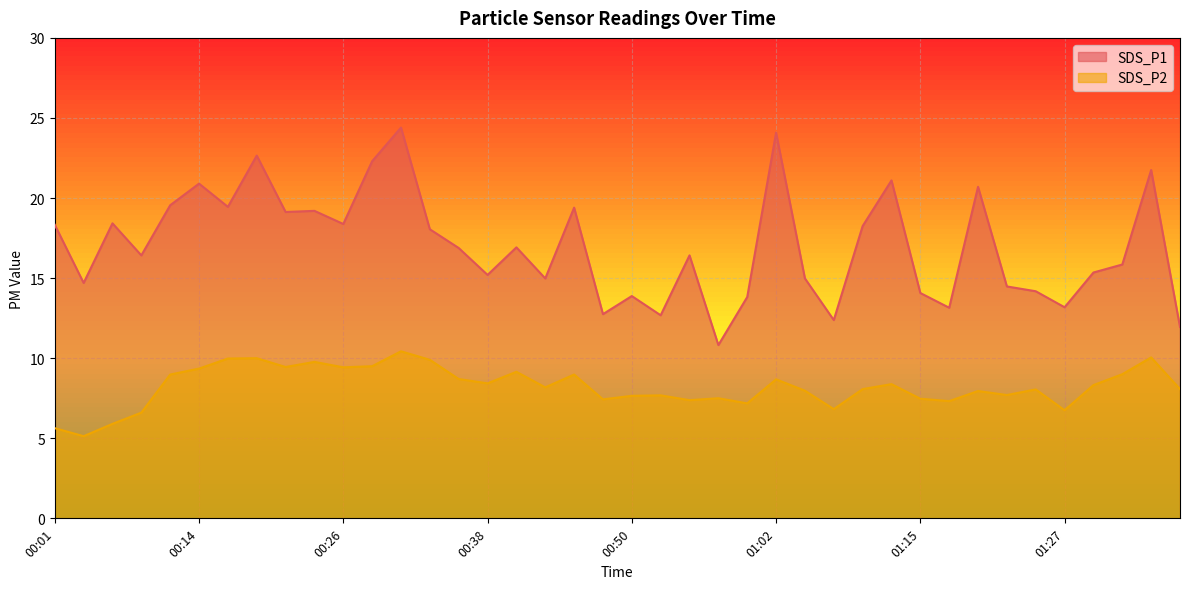

True or false: SDS_P1 and SDS_P2 intersect in this chart.

False